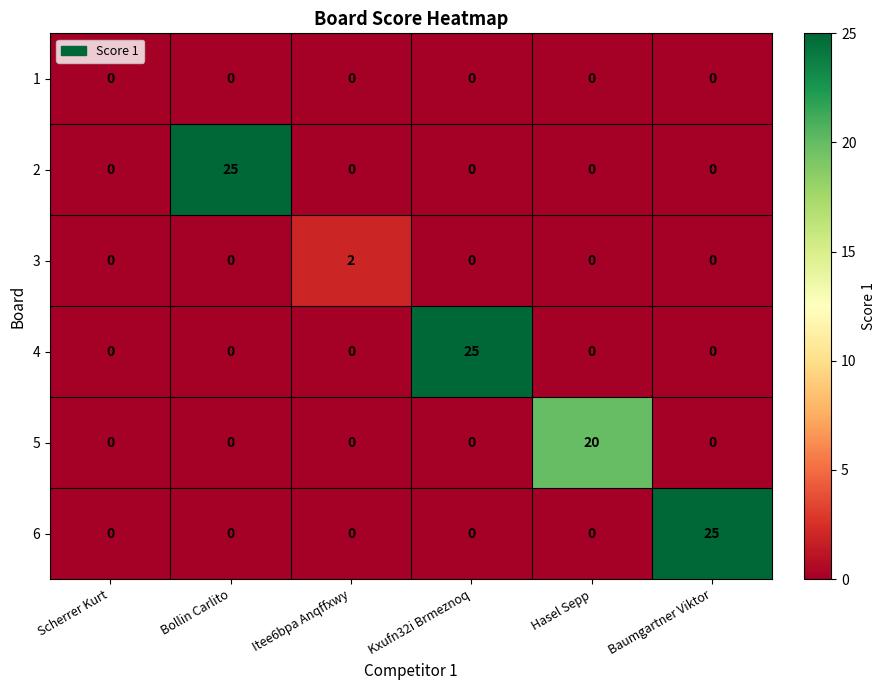

What is the maximum value shown in the chart?

25